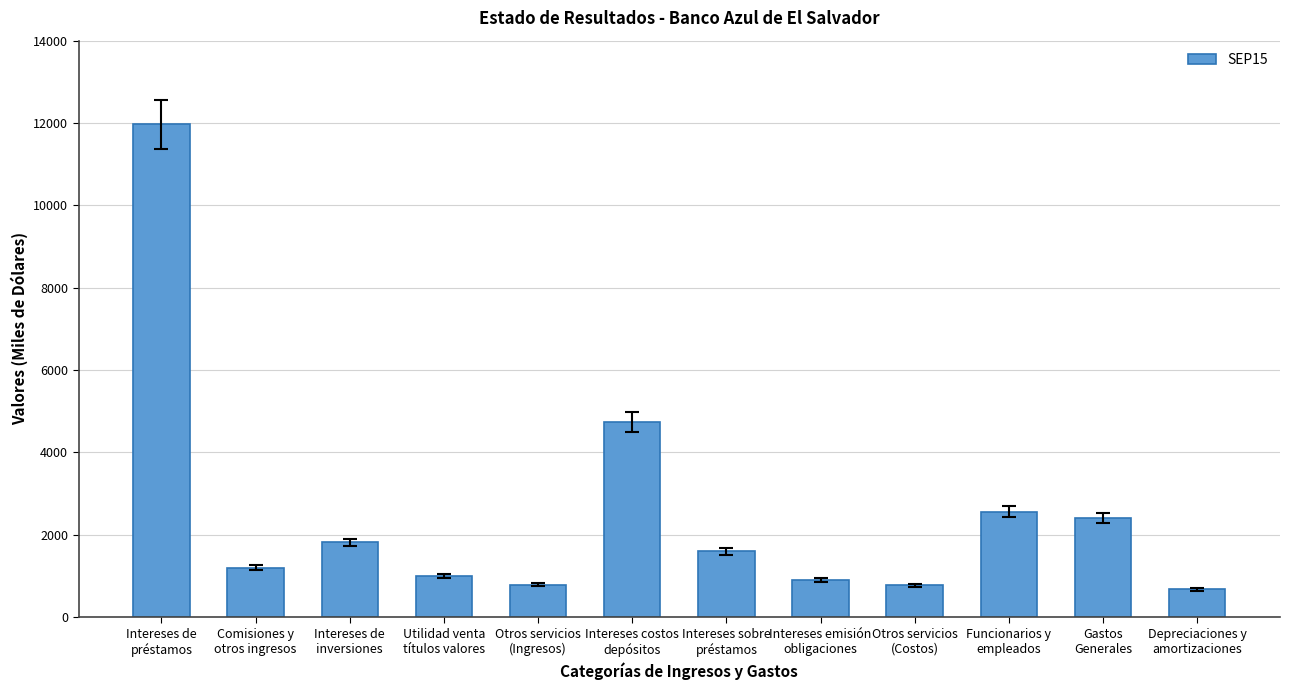

How many categories are shown in the chart?

12